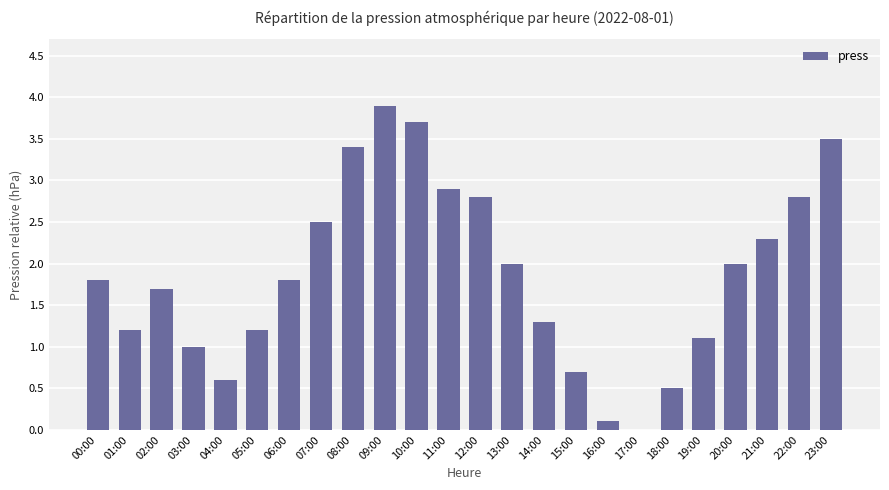

Approximately how many times larger is the value at 07:00 compared to 11:00?

0.9